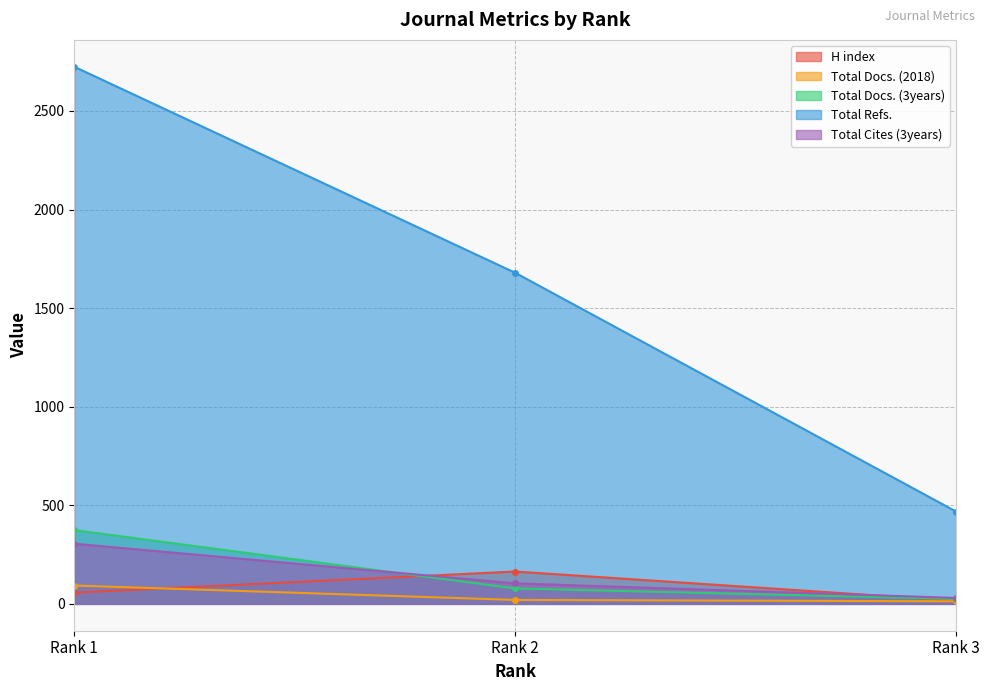

Rank the series by their maximum value, from highest to lowest.

Total Refs., Total Docs. (3years), Total Cites (3years), H index, Total Docs. (2018)